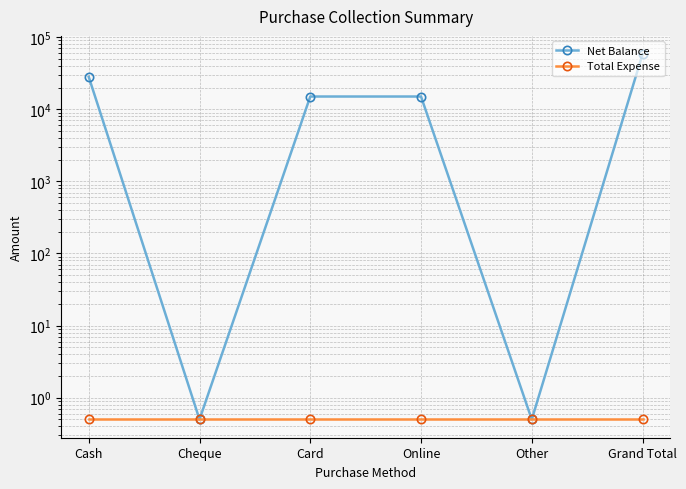

Which series has the largest range (max minus min)?

Net Balance